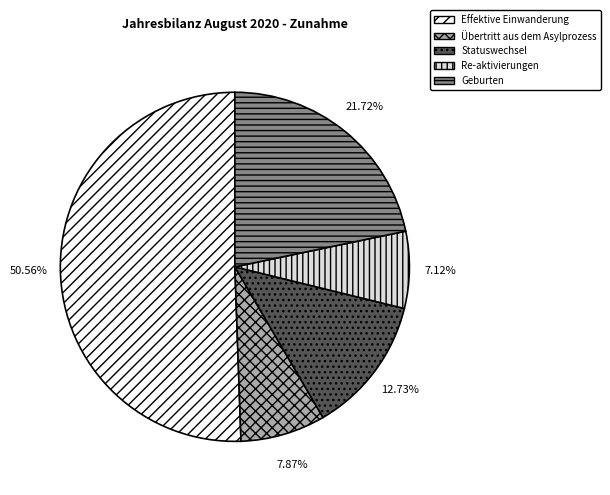

What is the total percentage of Statuswechsel and Effektive Einwanderung?

63.3%